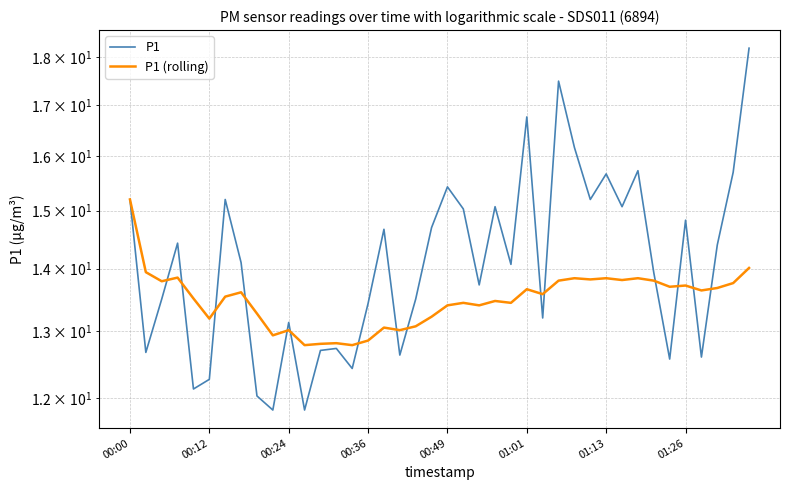

The value of P1 at 00:00 is 15.2. True or false?

True